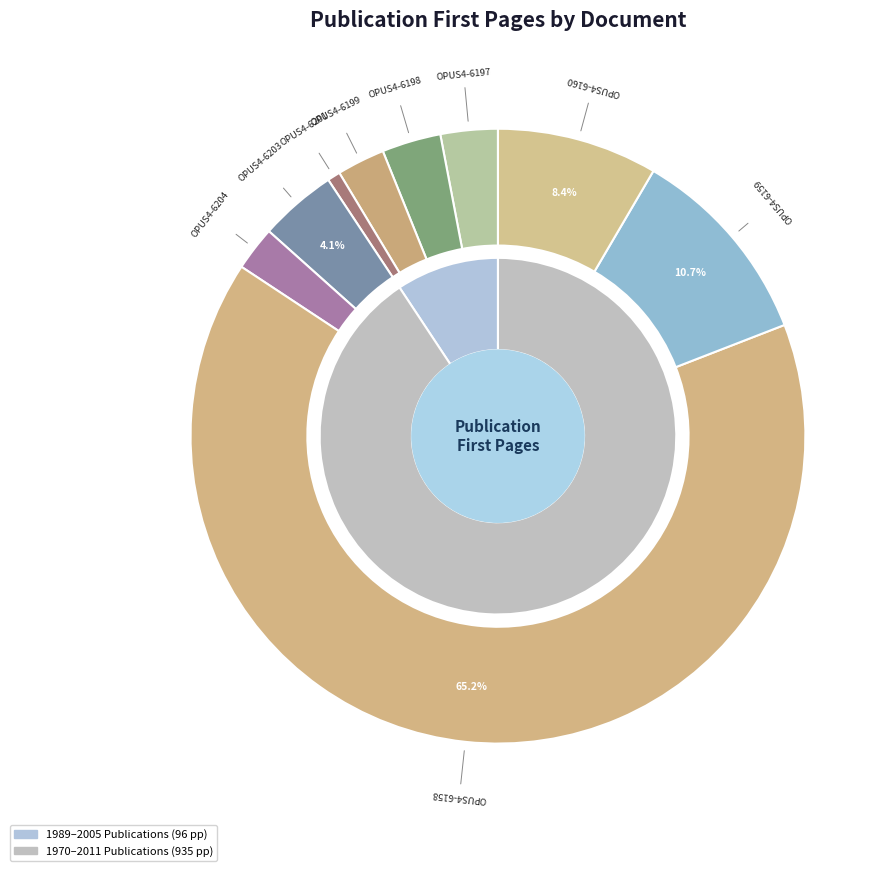

What is the total percentage of OPUS4-6198 and OPUS4-6160?

11.5%